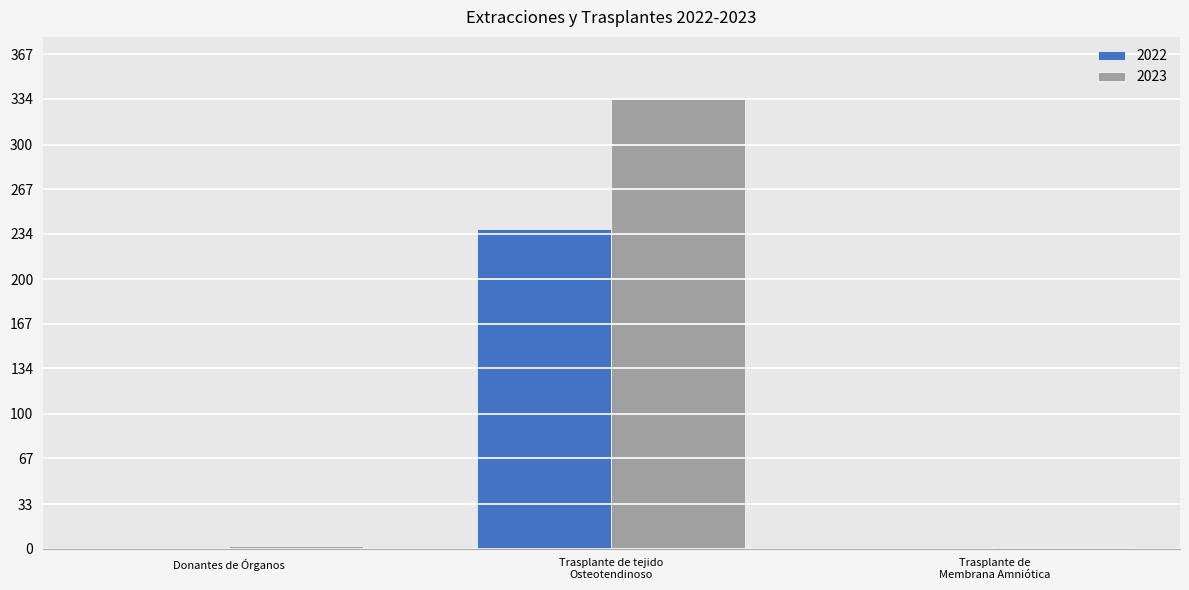

Where is 2023 nearest to the value 167?

Donantes de Órganos